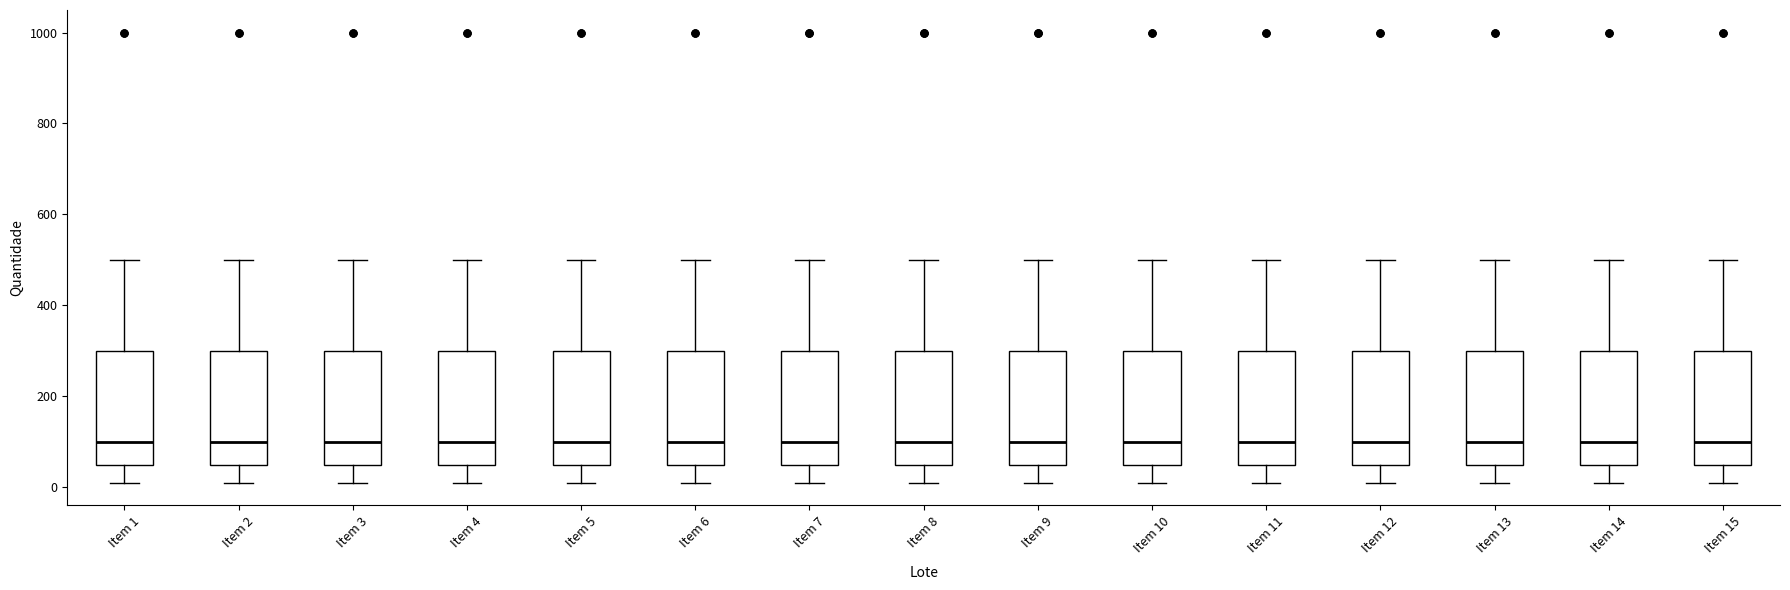

Reading left to right, transcribe this box plot: for each box, give where its median line is, the range the box spans, and where its two whiskers end, as read against the y-axis. The values are not printed on the chart, so give them approximately, as read against the axis.

Item 1: median 100, box 60 to 300, whiskers 20 to 500
Item 2: median 100, box 60 to 300, whiskers 20 to 500
Item 3: median 100, box 60 to 300, whiskers 20 to 500
Item 4: median 100, box 60 to 300, whiskers 20 to 500
Item 5: median 100, box 60 to 300, whiskers 20 to 500
Item 6: median 100, box 60 to 300, whiskers 20 to 500
Item 7: median 100, box 60 to 300, whiskers 20 to 500
Item 8: median 100, box 60 to 300, whiskers 20 to 500
Item 9: median 100, box 60 to 300, whiskers 20 to 500
Item 10: median 100, box 60 to 300, whiskers 20 to 500
Item 11: median 100, box 60 to 300, whiskers 20 to 500
Item 12: median 100, box 60 to 300, whiskers 20 to 500
Item 13: median 100, box 60 to 300, whiskers 20 to 500
Item 14: median 100, box 60 to 300, whiskers 20 to 500
Item 15: median 100, box 60 to 300, whiskers 20 to 500